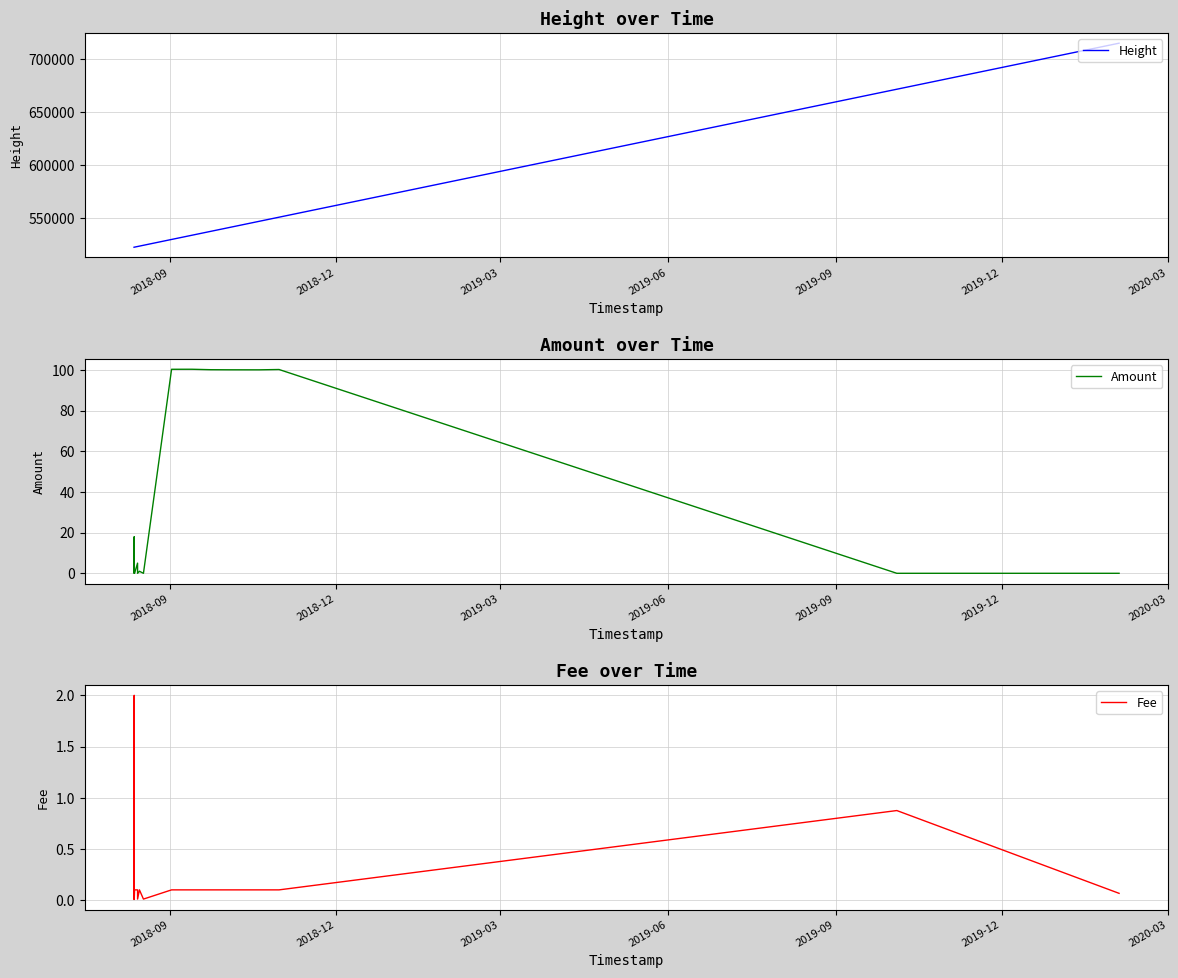

Reading right to left, extract all data points from this chart.

Height: 715353.0	671802.0	550768.0	546838.0	540970.0	537379.0	533682.0	529712.0	524199.0	523411.0	523047.0	523045.0	522457.0	522399.0	522391.0	522364.0	522350.0
Amount: 0.0	0.0	100.2	100.0	100.0	100.1	100.3	100.3	0.0	1.0	0.0	5.0	0.0	0.3	18.0	0.2	0.1
Fee: 0.1	0.9	0.1	0.1	0.1	0.1	0.1	0.1	0.0	0.1	0.0	0.1	0.1	0.0	2.0	0.0	0.0